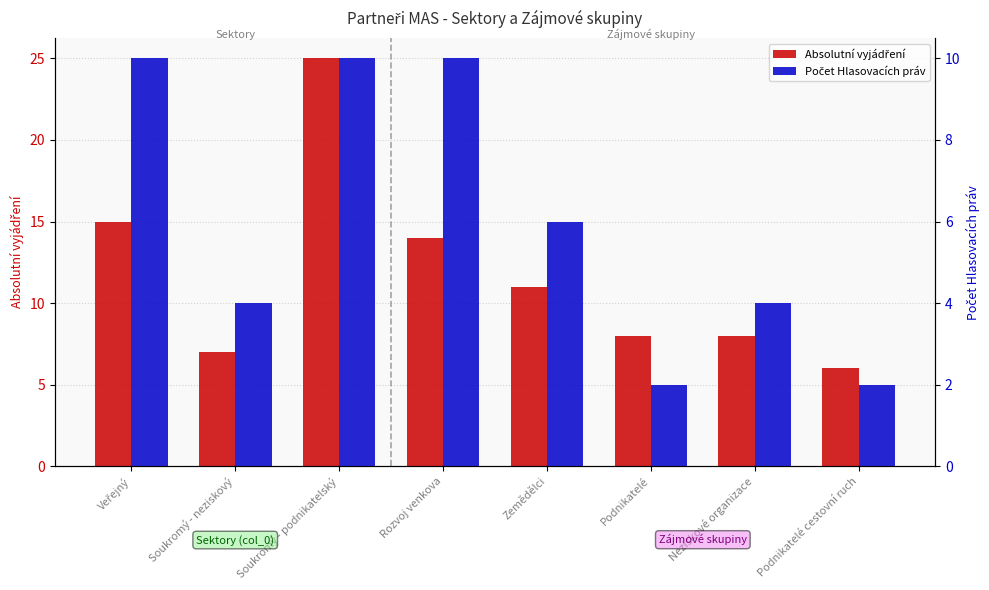

What is the sum of the Počet Hlasovacích práv values at Podnikatelé cestovní ruch and Podnikatelé?

4